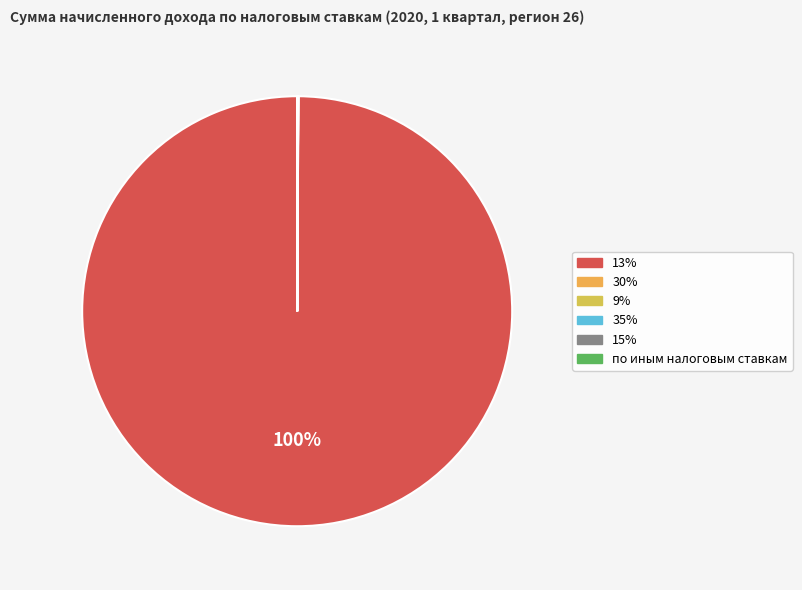

Which slice is the smallest?

9%